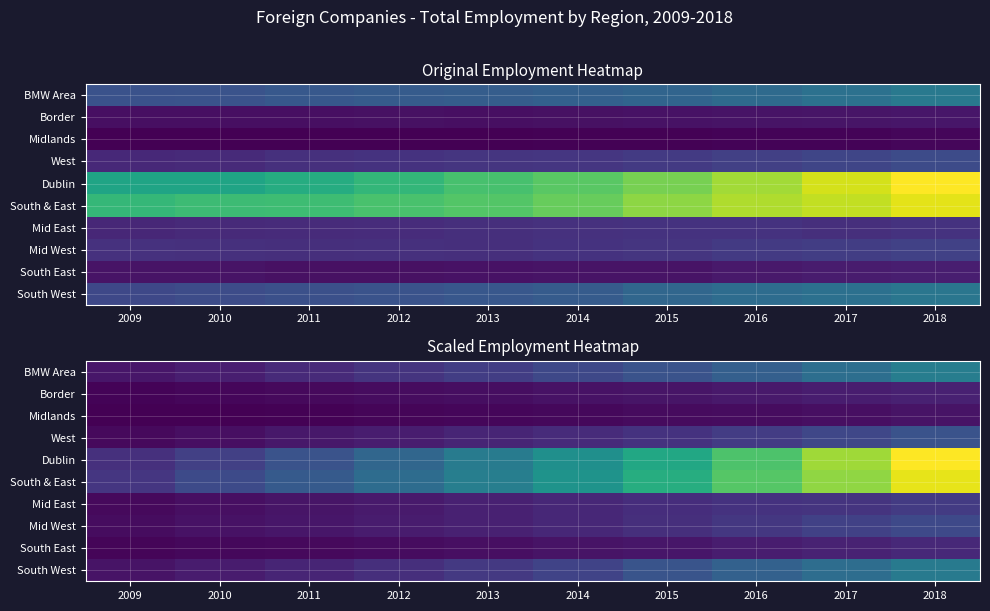

At how many categories does at least one series exceed 19048?

10